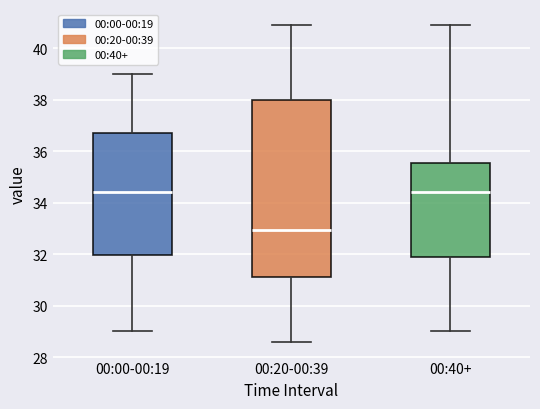

Reading left to right, read every box against the y-axis: the position of its median line, the range the box covers, and the ends of its whiskers. The values are not printed on the chart, so give them approximately, as read against the axis.

00:00-00:19: median 34.4, box 32.0 to 36.8, whiskers 29.0 to 39.0
00:20-00:39: median 33.0, box 31.2 to 38.0, whiskers 28.6 to 41.0
00:40+: median 34.4, box 31.8 to 35.6, whiskers 29.0 to 41.0